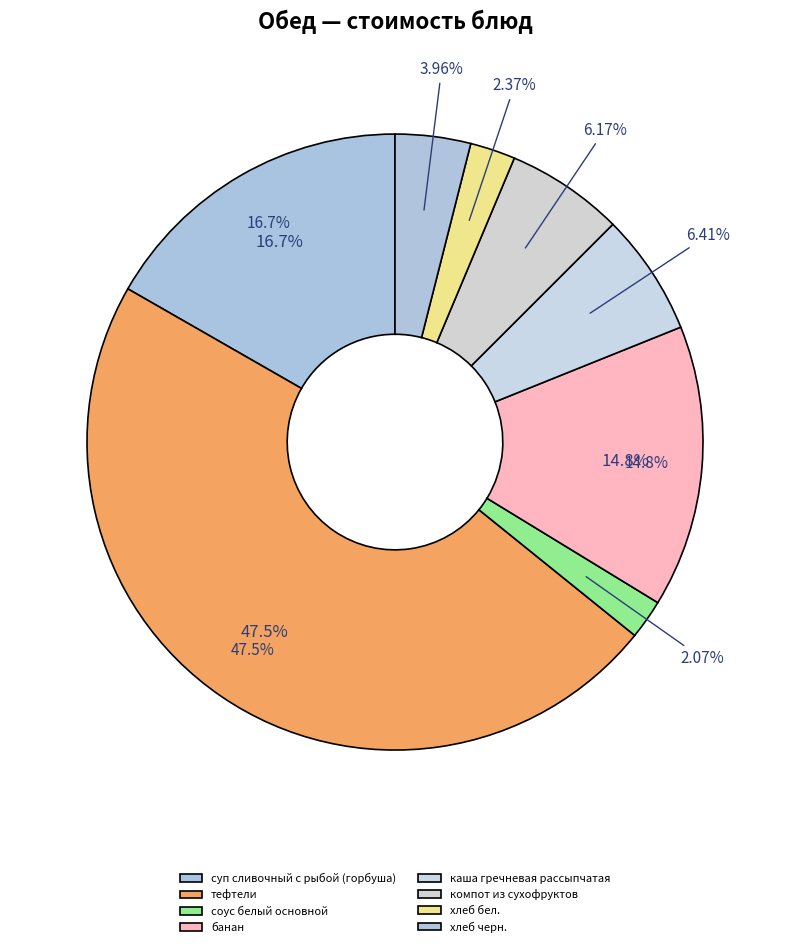

What percentage is the суп сливочный с рыбой (горбуша) slice, to the nearest percent?

17%